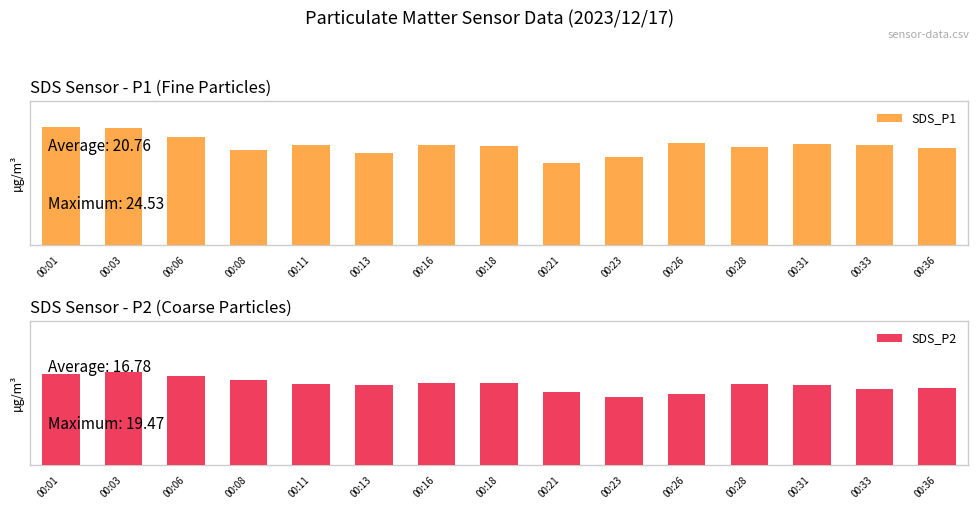

What is the difference between the SDS_P2 values at 00:01 and 00:33?

3.1